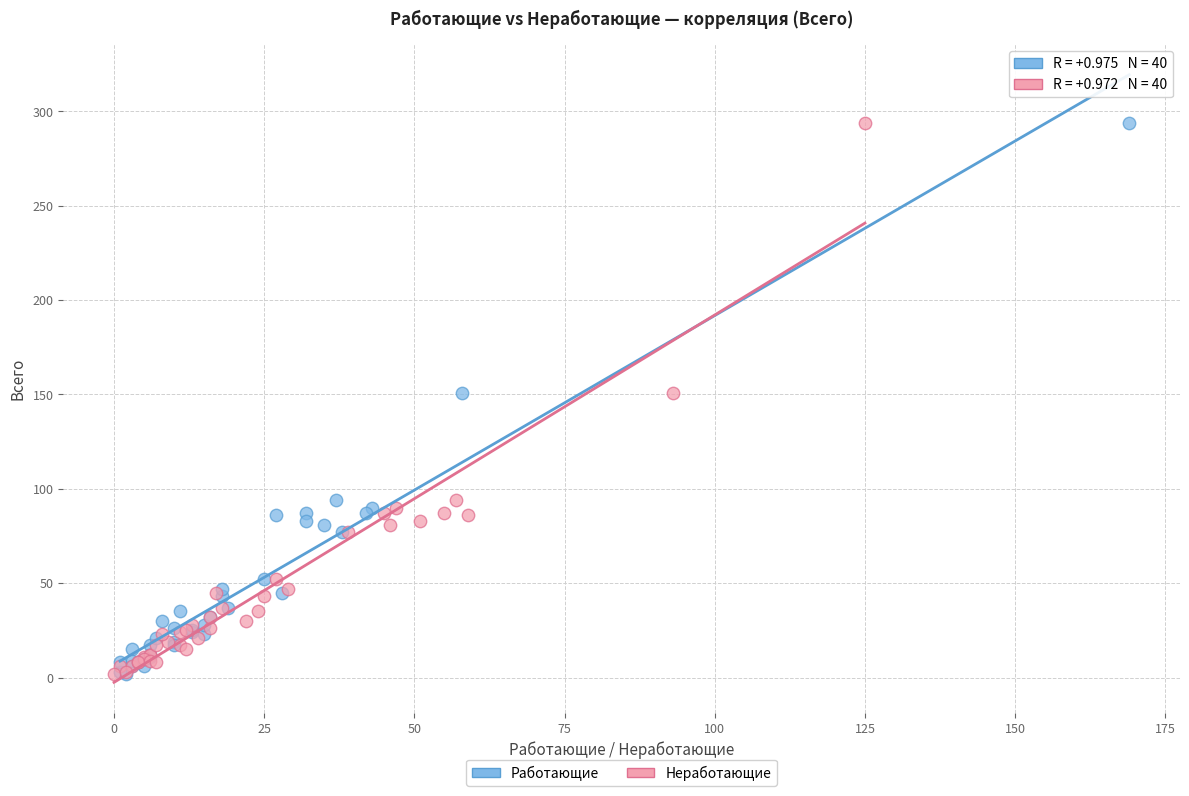

What are all the series names shown in the legend?

Работающие, Неработающие